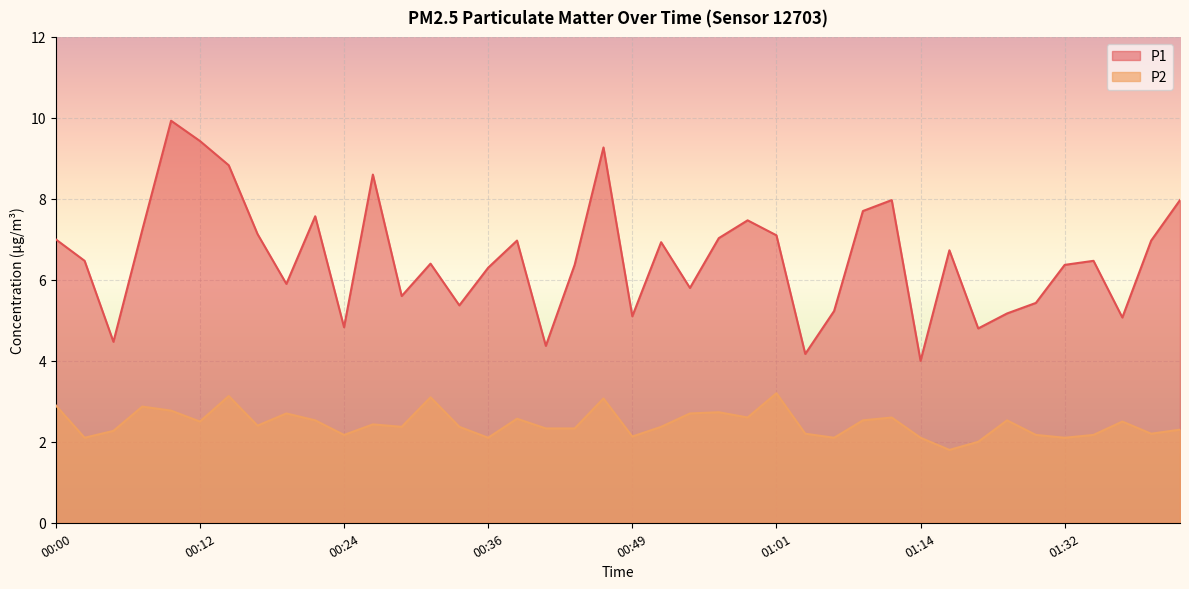

True or false: P2 and P1 intersect in this chart.

False